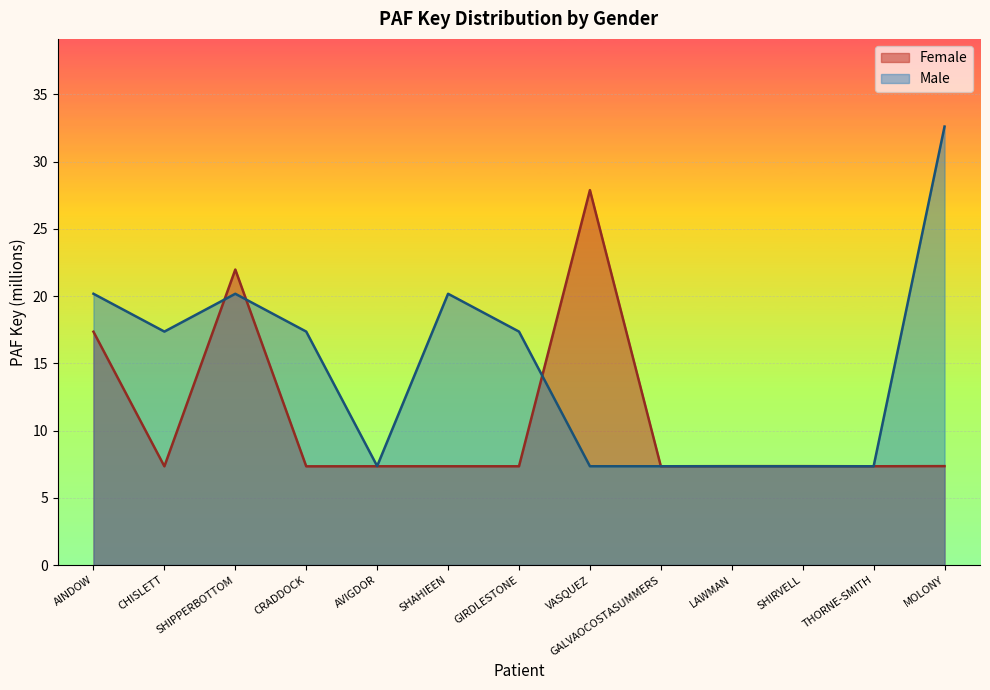

What is the smallest value displayed?

7.3